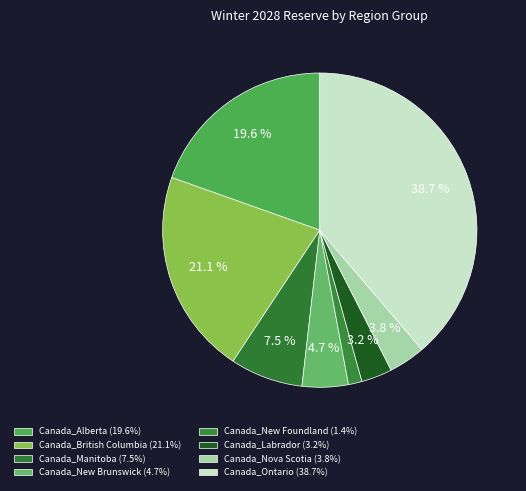

Rank the categories by value from highest to lowest.

Canada_Ontario, Canada_British Columbia, Canada_Alberta, Canada_Manitoba, Canada_New Brunswick, Canada_Nova Scotia, Canada_Labrador, Canada_New Foundland